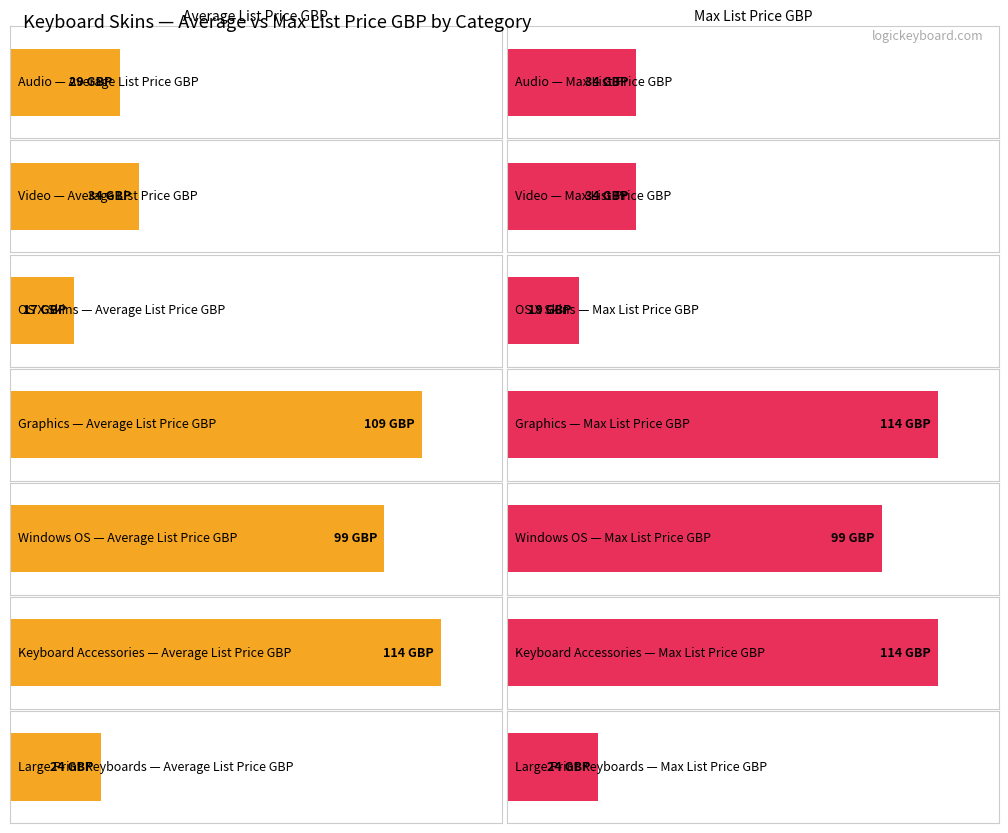

How many bars are there in each group?

2